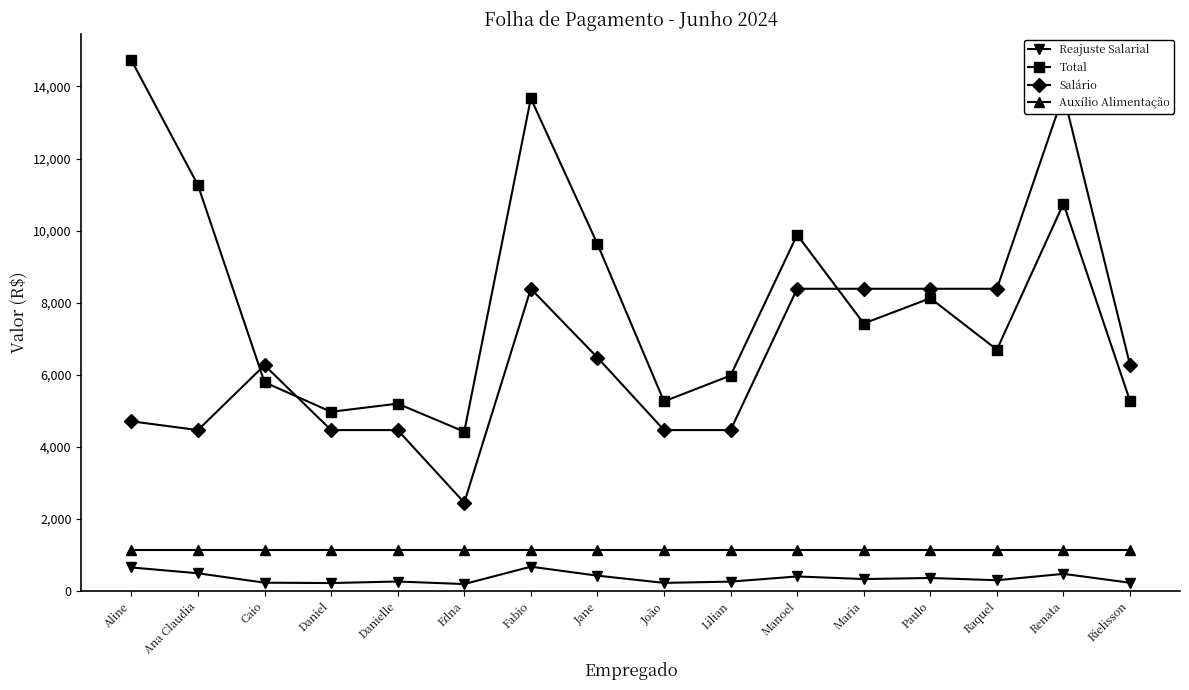

At which label does Reajuste Salarial reach its minimum?

Edna